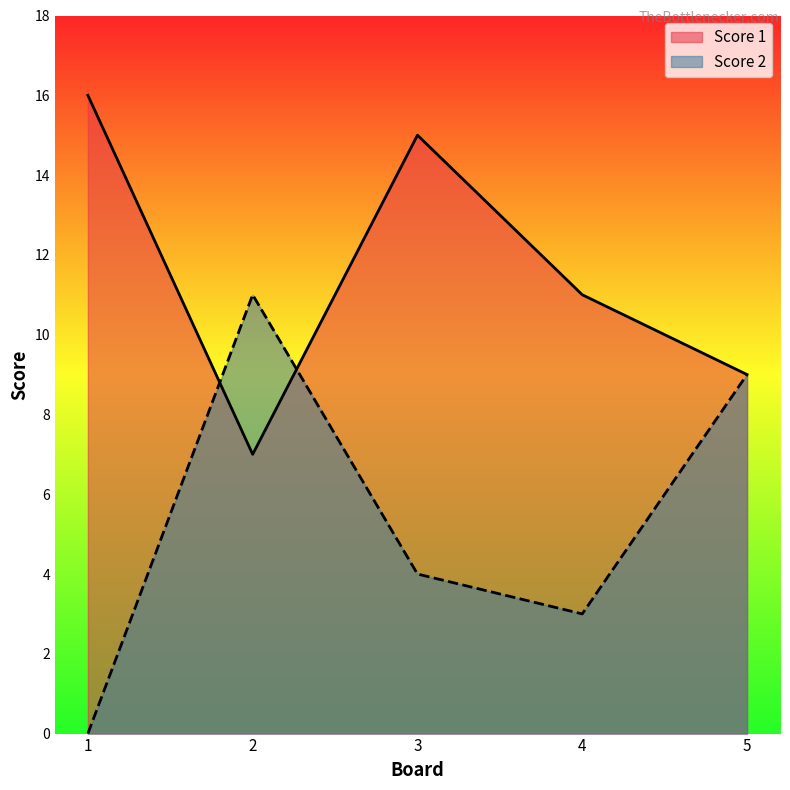

What is the sum of the Score 2 values at 5 and 4?

12